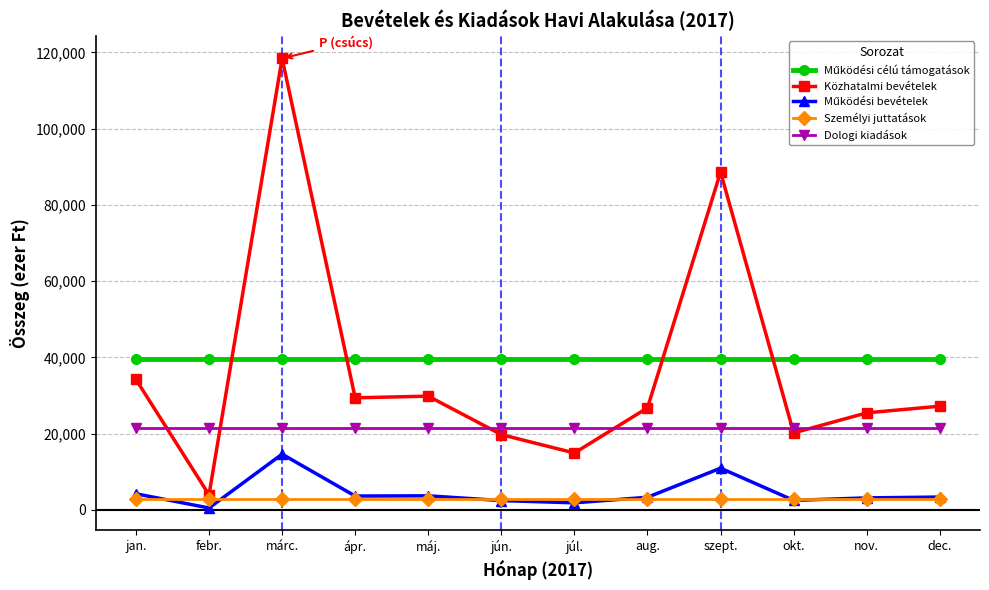

At which category does Közhatalmi bevételek reach its first local valley?

febr.